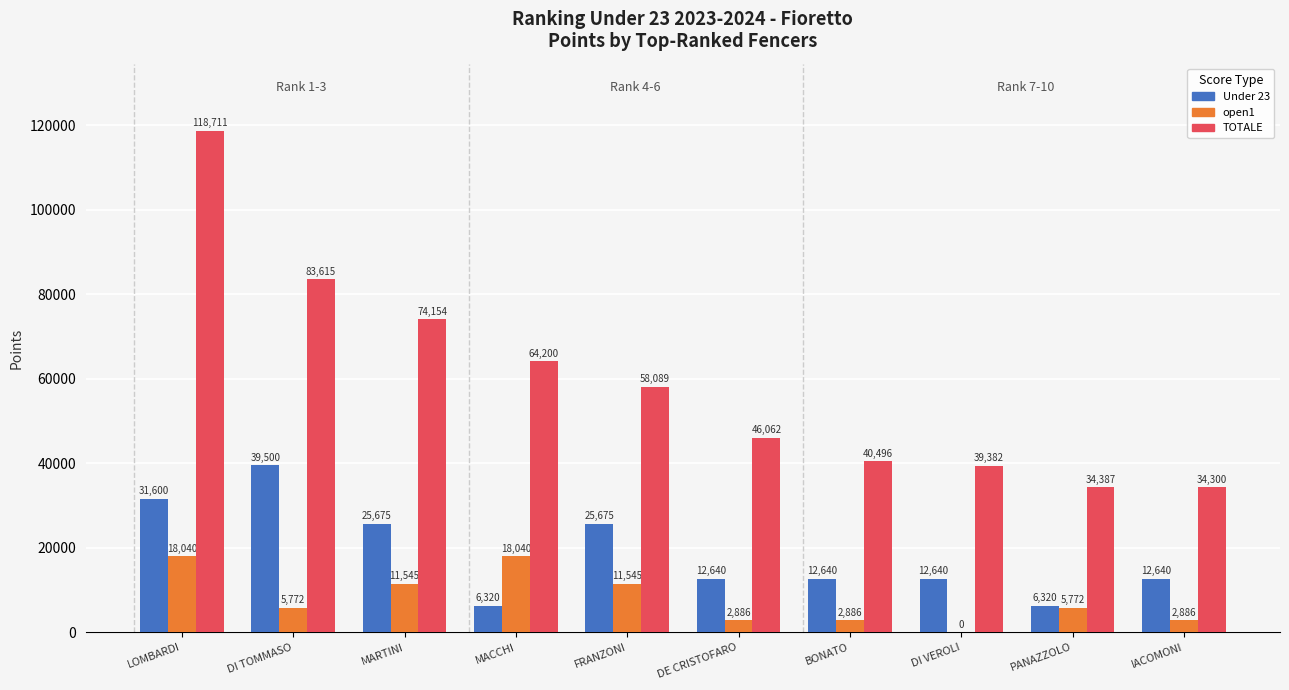

The value of TOTALE at DI VEROLI is 67879. True or false?

False